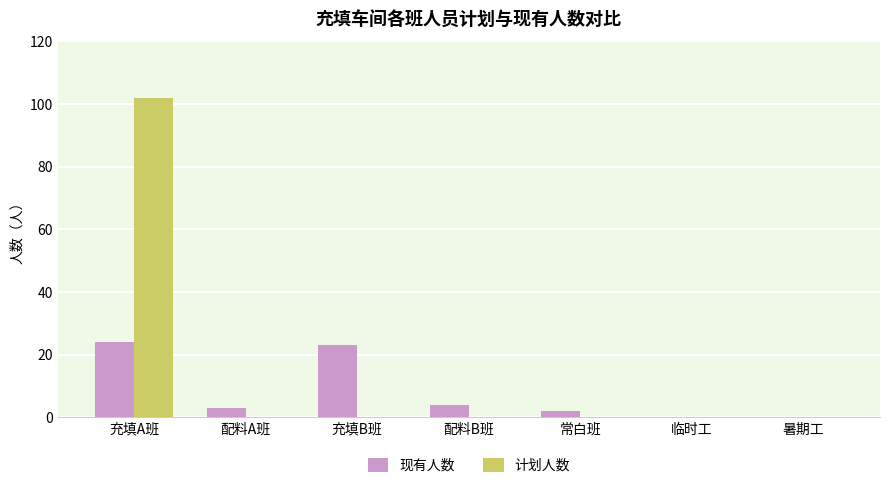

What is the greatest value displayed?

102